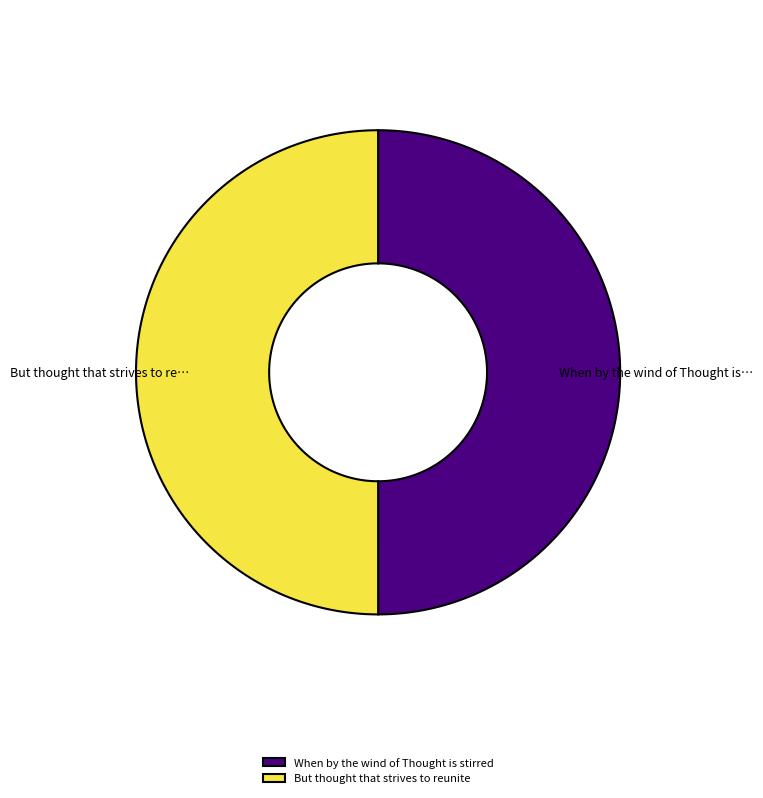

To the nearest percent, what percentage of the pie is But thought that strives to reunite?

50%